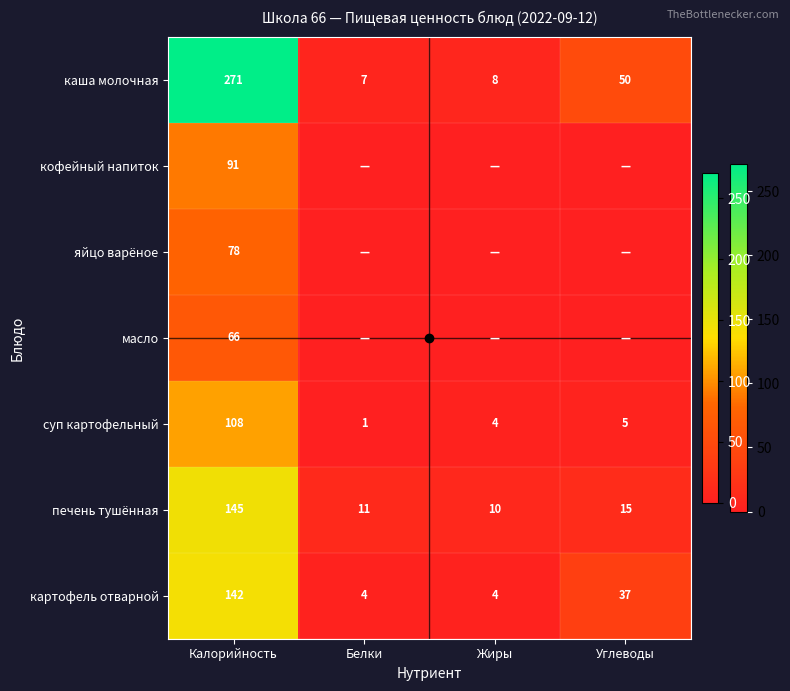

Rank the categories by масло value from lowest to highest.

Белки, Жиры, Углеводы, Калорийность